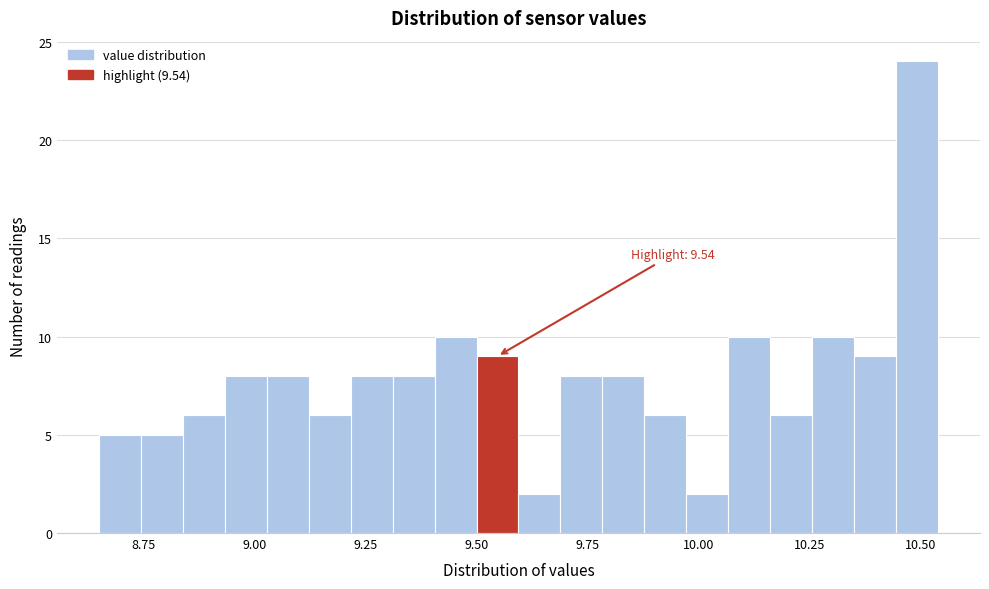

Read against the x-axis, roughly where is the centre of the tallest bar?

10.50